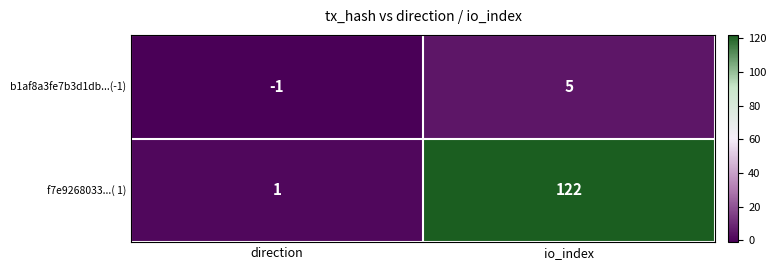

What is the sum of the b1af8a3fe7b3d1db...(-1) values at io_index and direction?

4